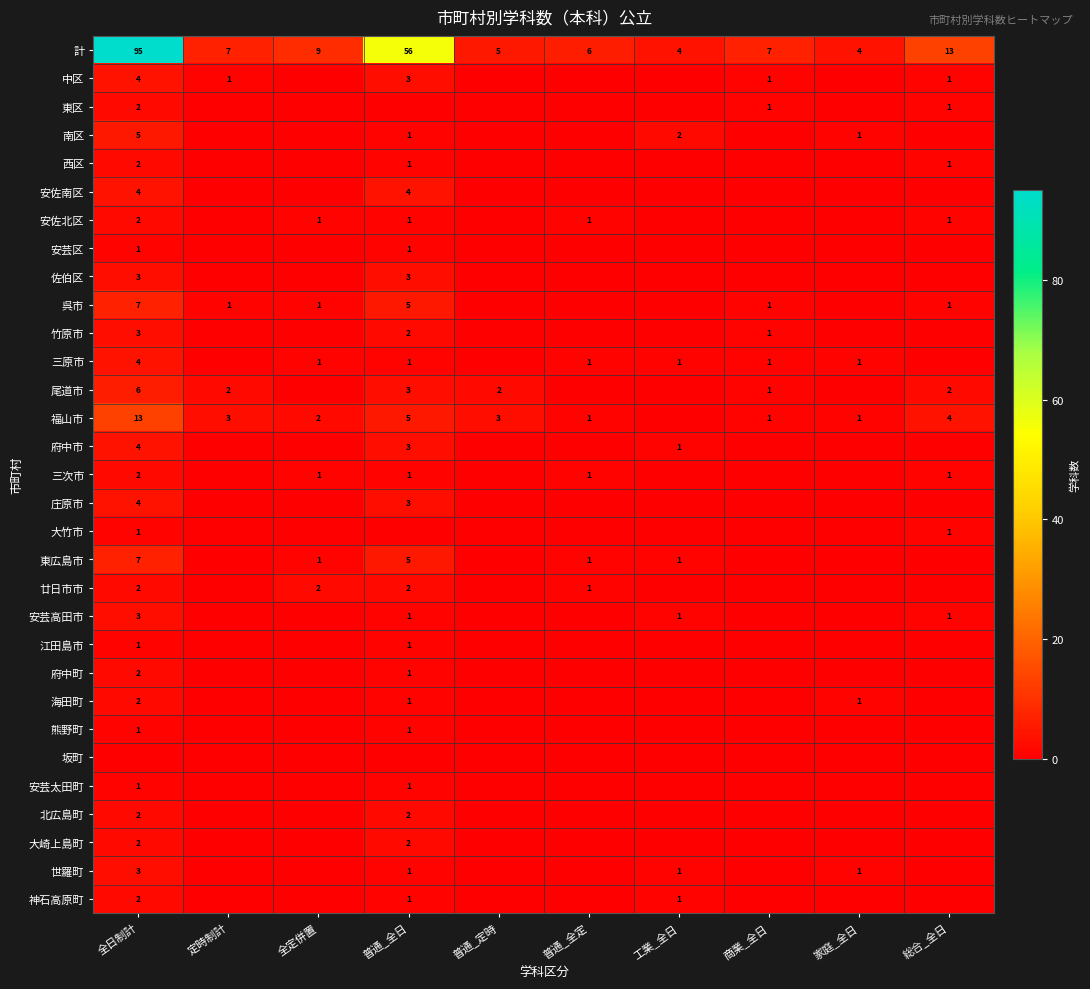

The 安佐北区 series shows 1 at 全日制計. True or false?

False